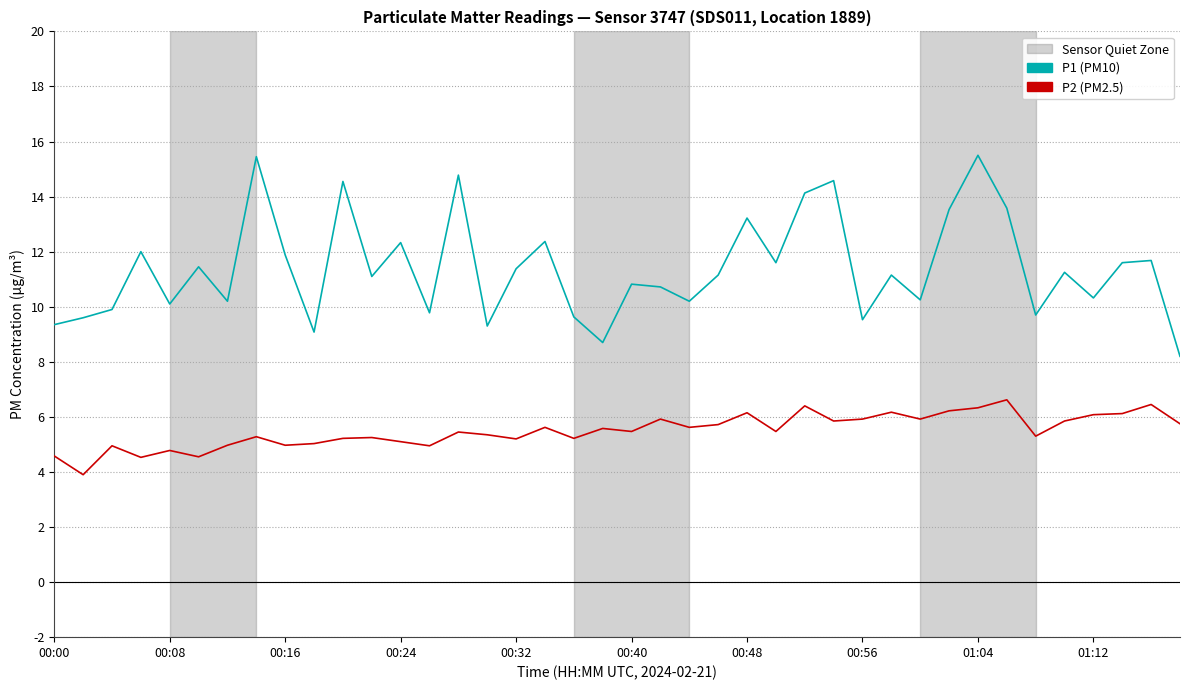

List the series in order of their overall mean, lowest first.

P2 (PM2.5), P1 (PM10)